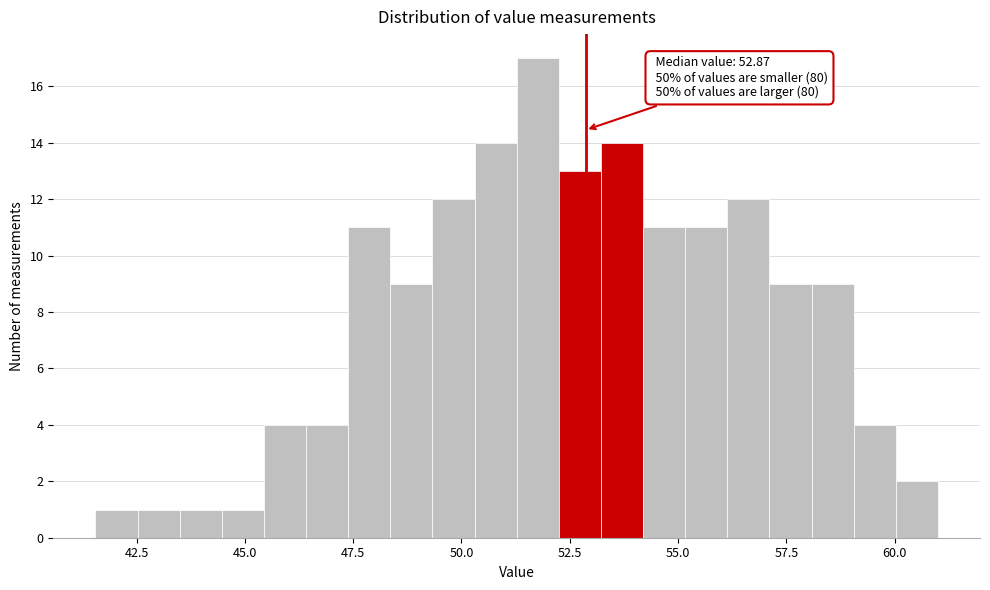

Around what value on the x-axis is the tallest bar? Give the approximate position of its centre, as read against the axis.

52.0